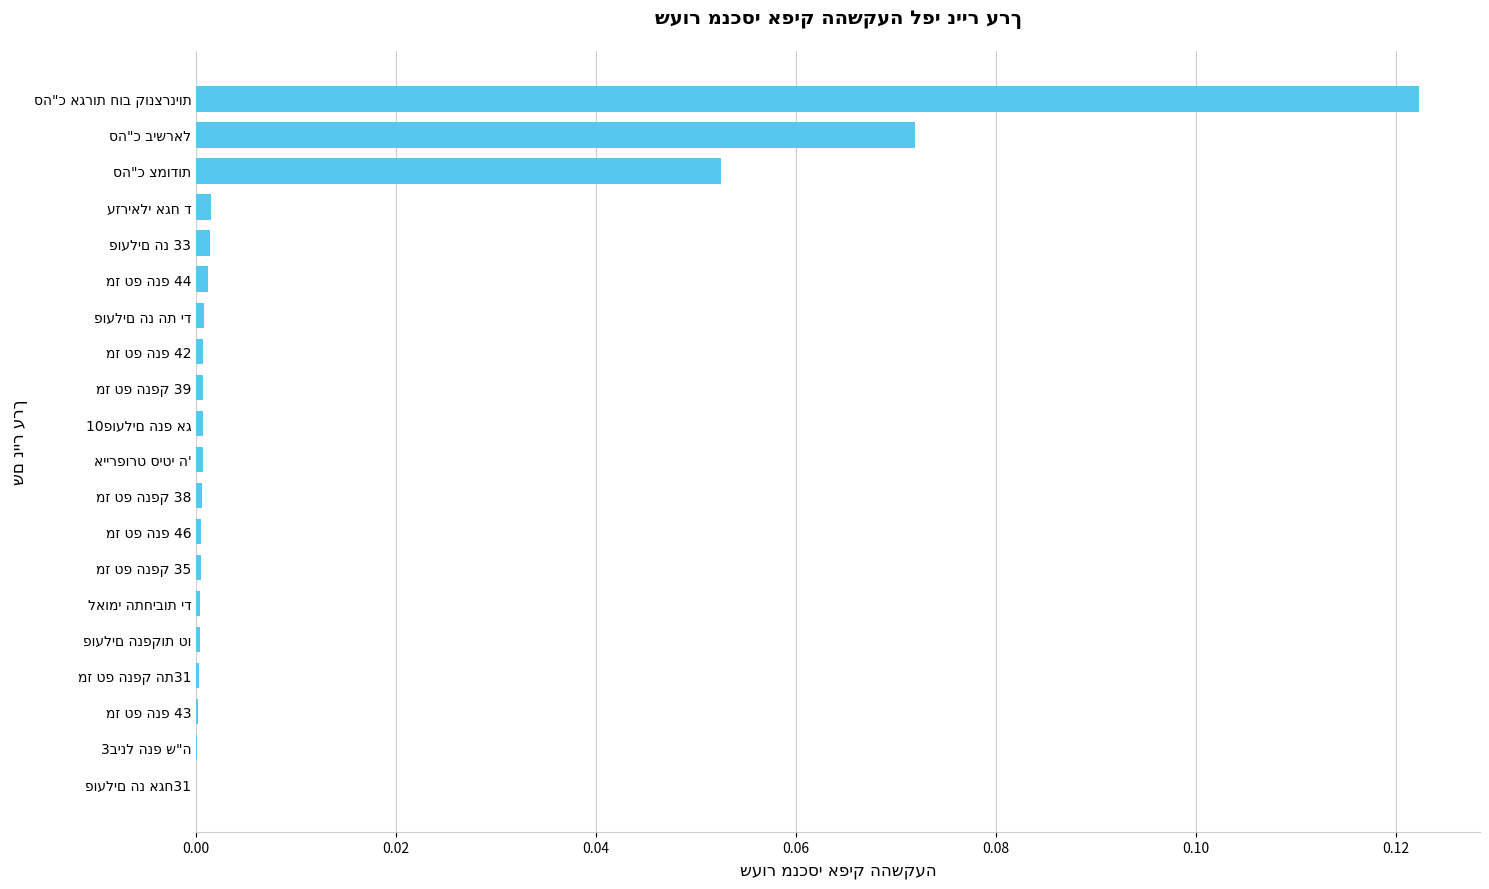

What is the sum of all values?

0.3